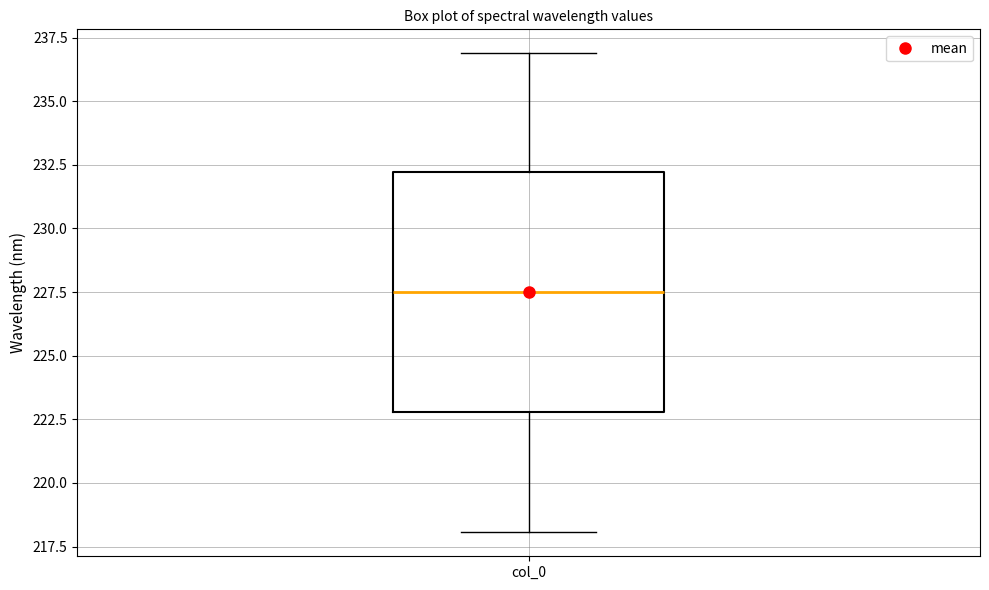

Read this box plot against the y-axis: the position of the median line, the range covered by the box, and the ends of both whiskers. The values are not printed on the chart, so give them approximately, as read against the axis.

median 227.5, box 223.0 to 232.0, whiskers 218.0 to 237.0